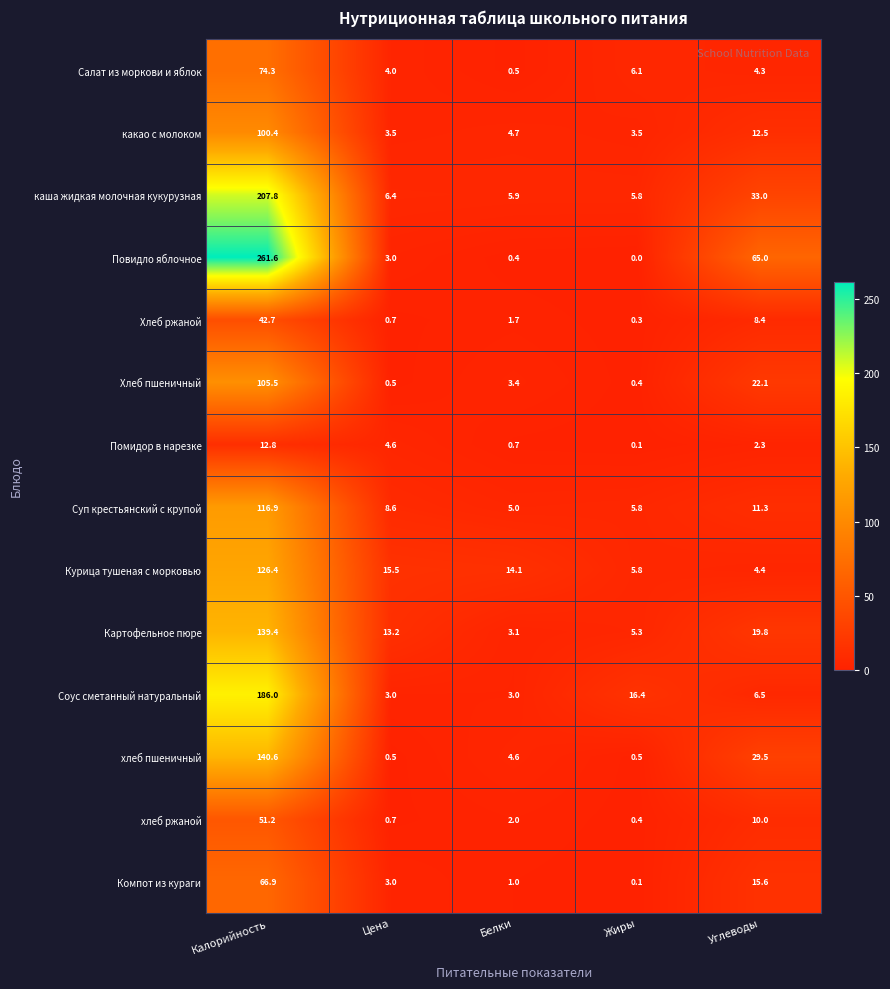

What is the spread (max minus min) of values at Жиры?

16.4